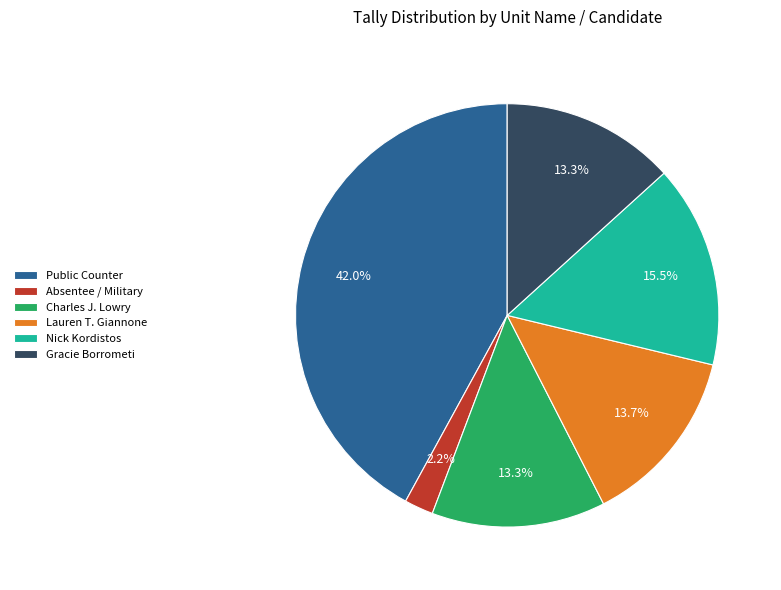

How many segments does this pie chart have?

6